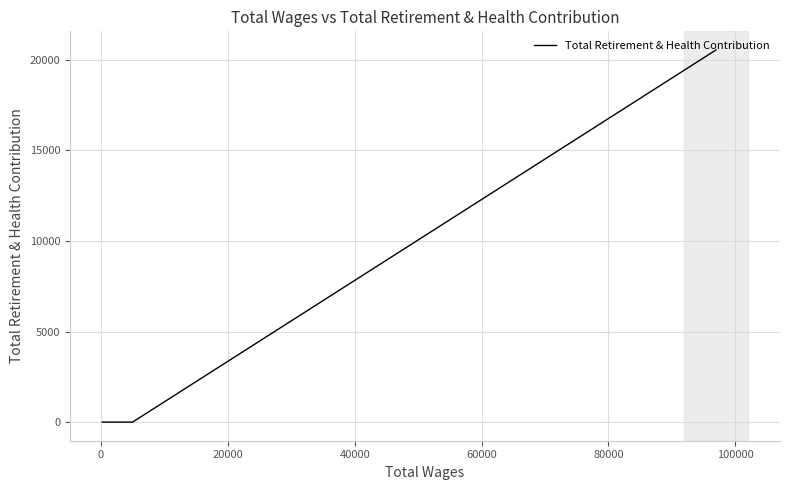

How many data points are above 0?

1